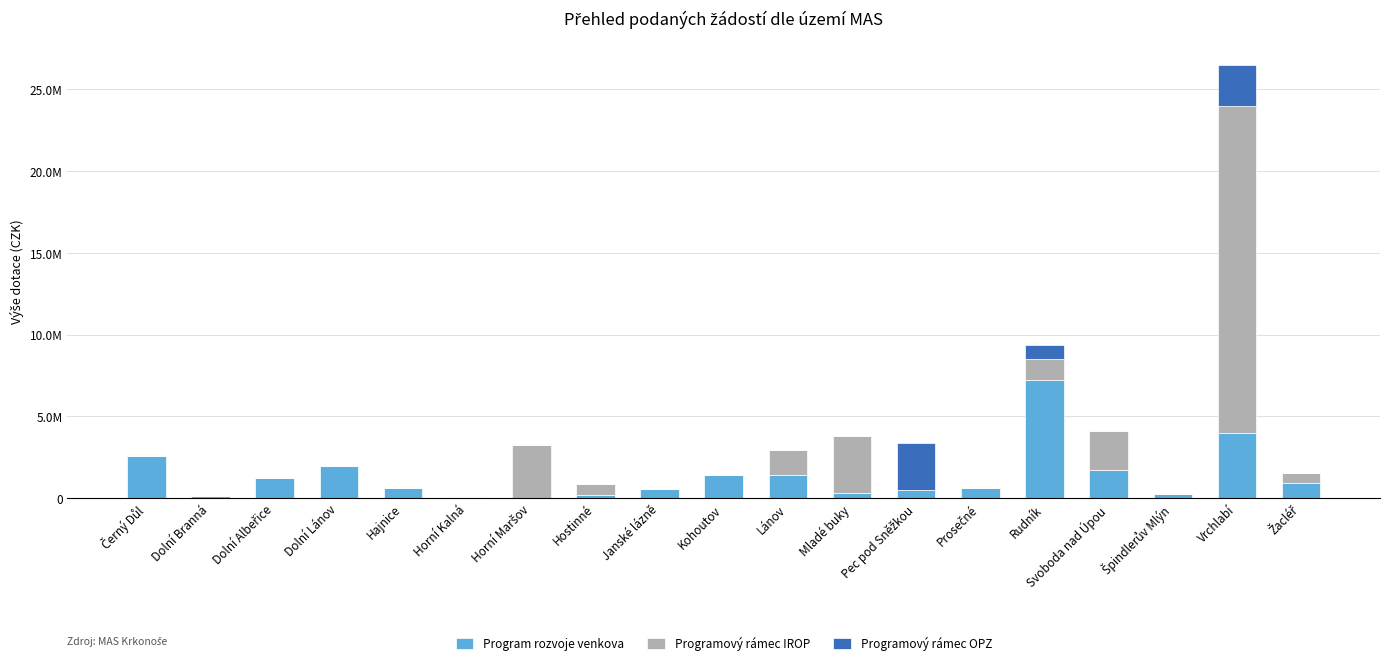

Are the bars grouped side by side (vs. stacked)?

No